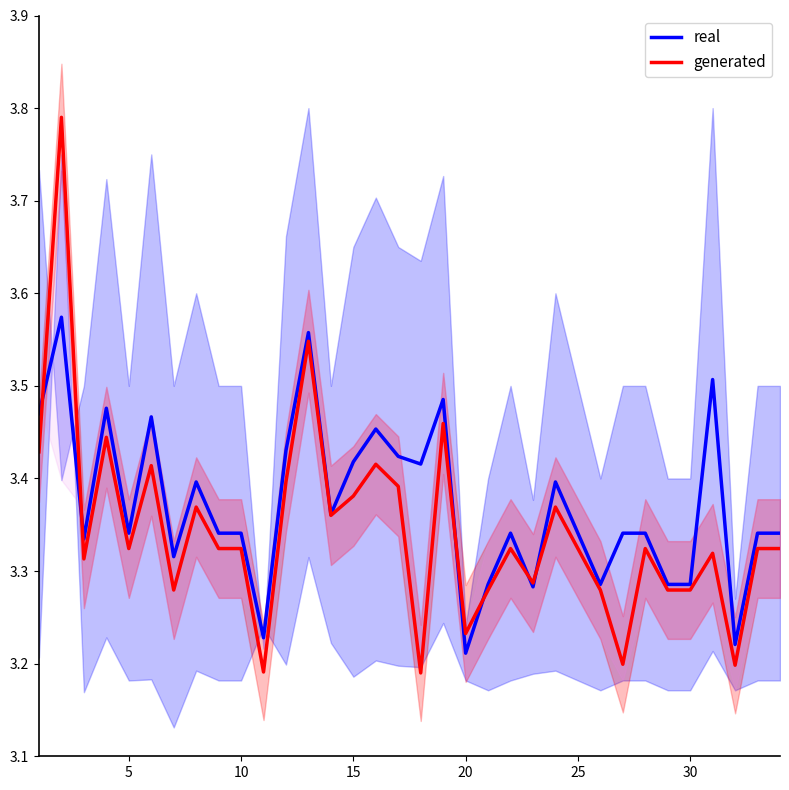

Is this an area chart (filled region under the line)?

No